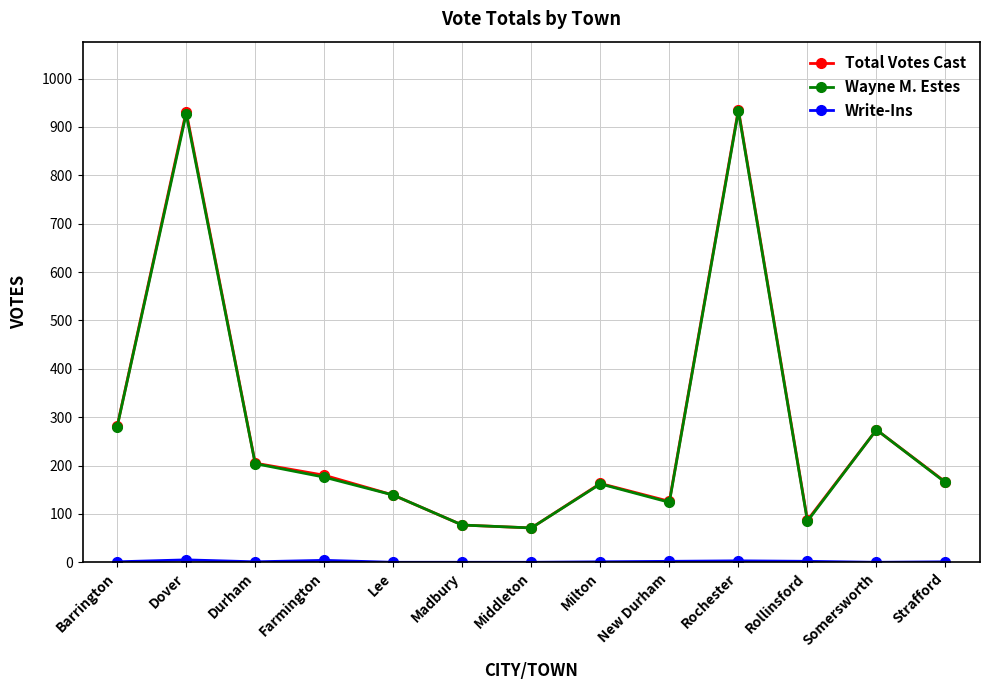

Count the number of categories in the chart.

13